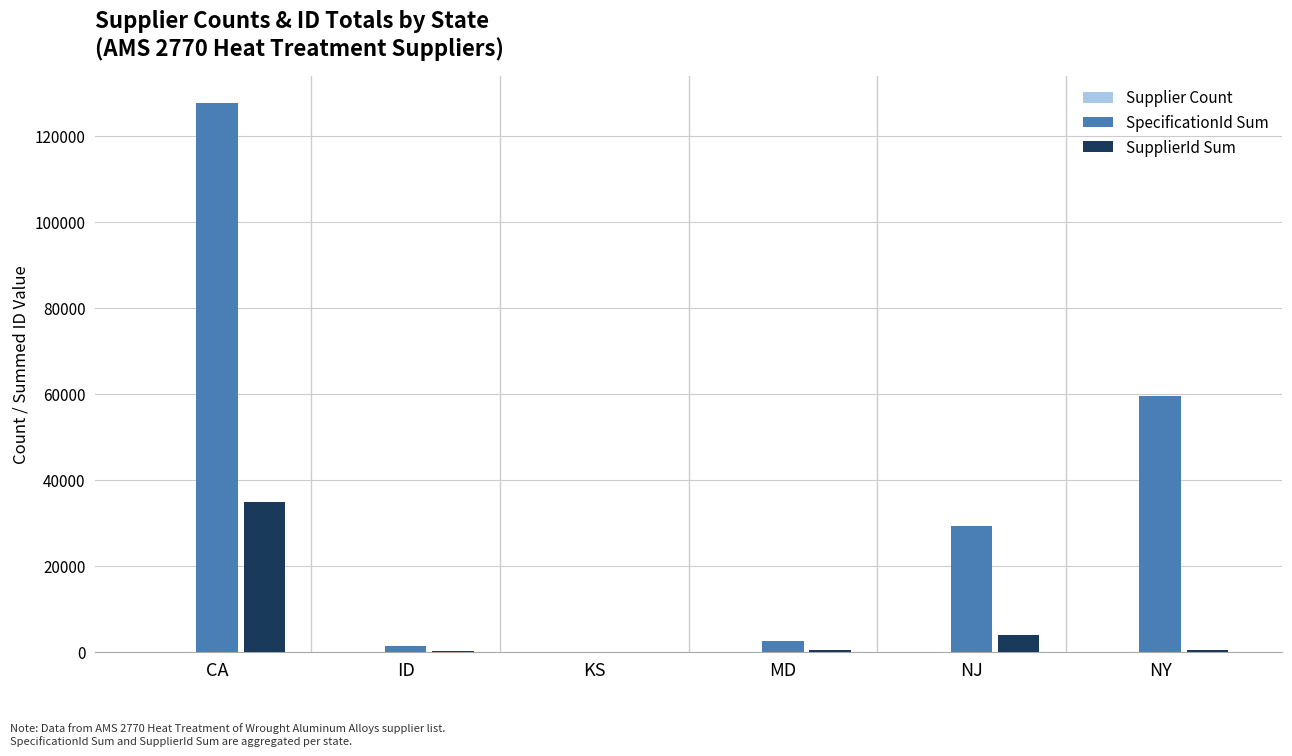

What is the approximate value of SupplierId Sum at NY, to the nearest 100?

300